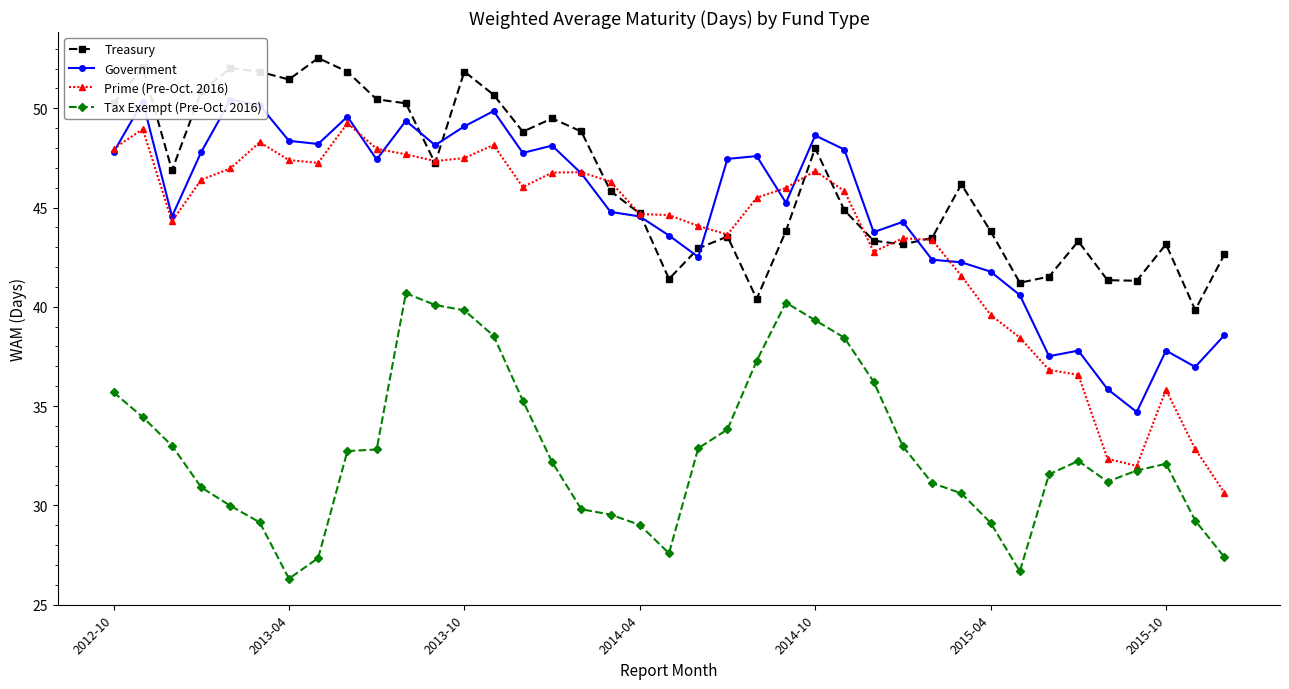

The Treasury series shows 44.7 at 2014-04. True or false?

True